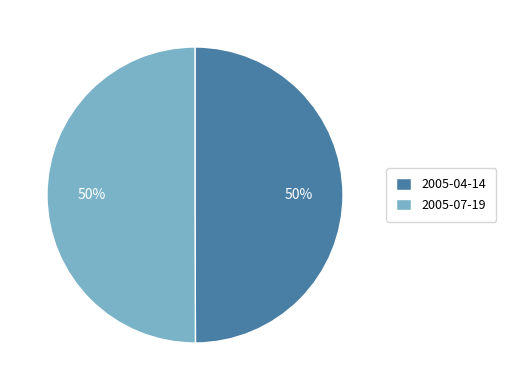

Is the sum of 2005-07-19 and 2005-04-14 greater than half?

Yes